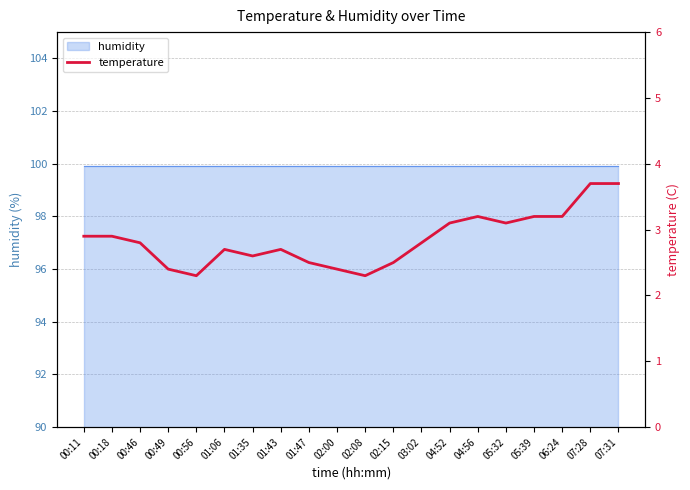

The value at 03:02 is 1.1. True or false?

False